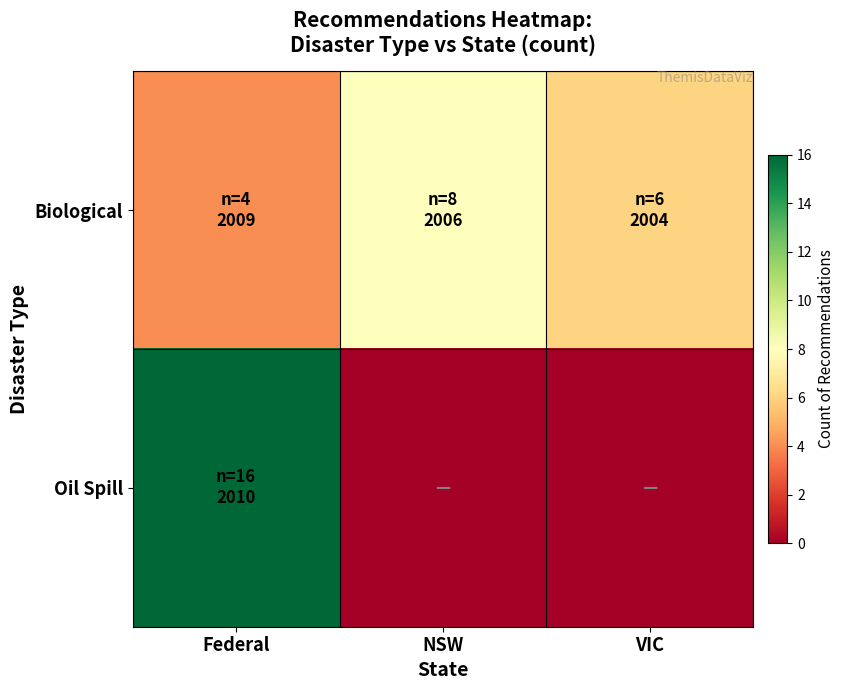

Rank the series at Federal from highest to lowest value.

Oil Spill, Biological